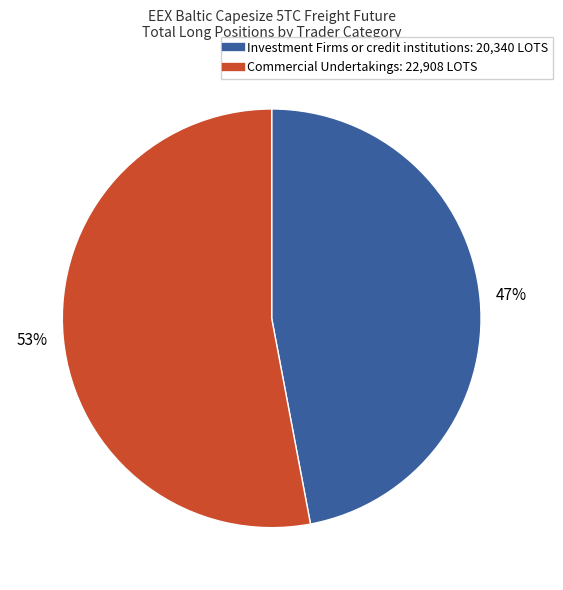

Is there any slice that represents more than half of the pie?

Yes